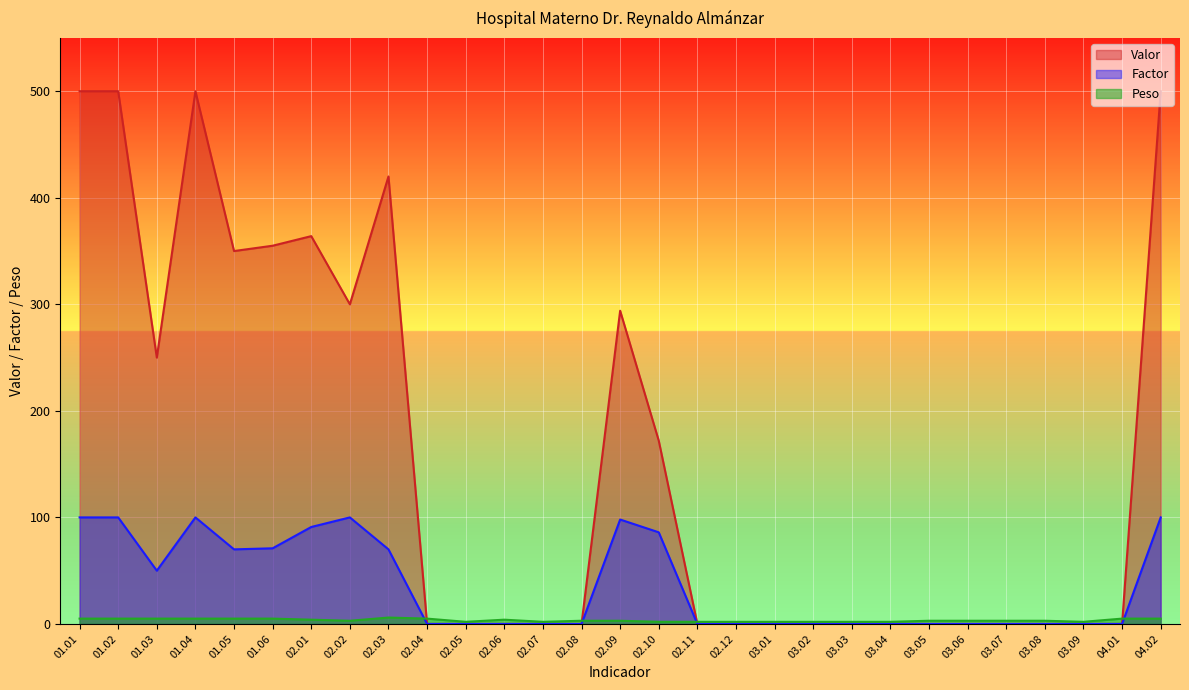

Reading left to right, extract all data points from this chart.

Valor: 01.01=500	01.02=500	01.03=250	01.04=500	01.05=350	01.06=355	02.01=364	02.02=300	02.03=420	02.04=0	02.05=0	02.06=0	02.07=0	02.08=0	02.09=294	02.10=172	02.11=0	02.12=0	03.01=0	03.02=0	03.03=0	03.04=0	03.05=0	03.06=0	03.07=0	03.08=0	03.09=0	04.01=0	04.02=500
Factor: 01.01=100	01.02=100	01.03=50	01.04=100	01.05=70	01.06=71	02.01=91	02.02=100	02.03=70	02.04=0	02.05=0	02.06=0	02.07=0	02.08=0	02.09=98	02.10=86	02.11=0	02.12=0	03.01=0	03.02=0	03.03=0	03.04=0	03.05=0	03.06=0	03.07=0	03.08=0	03.09=0	04.01=0	04.02=100
Peso: 01.01=5	01.02=5	01.03=5	01.04=5	01.05=5	01.06=5	02.01=4	02.02=3	02.03=6	02.04=5	02.05=2	02.06=4	02.07=2	02.08=3	02.09=3	02.10=2	02.11=2	02.12=2	03.01=2	03.02=2	03.03=2	03.04=2	03.05=3	03.06=3	03.07=3	03.08=3	03.09=2	04.01=5	04.02=5